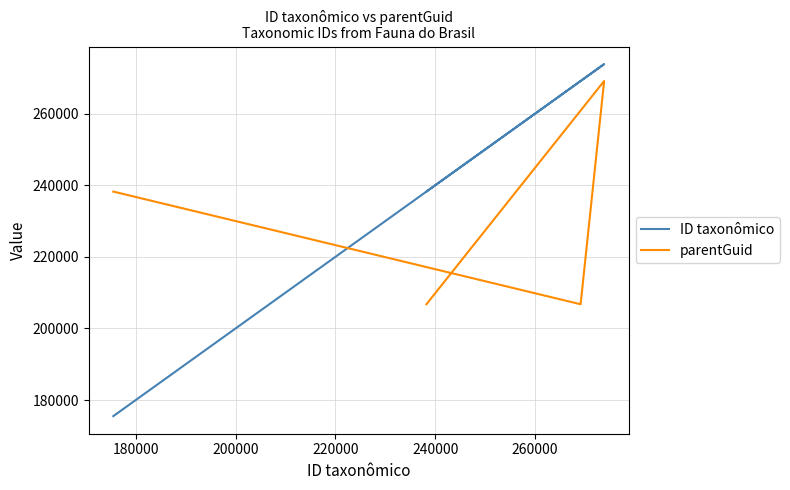

How many times do parentGuid and ID taxonômico cross each other?

1